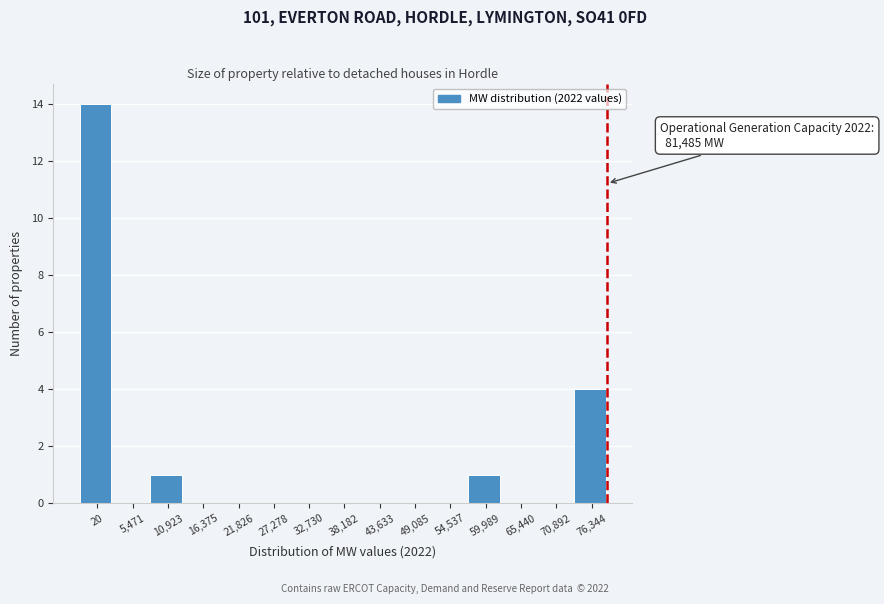

Reading left to right, list all the values displayed in this chart.

20=14	5,471=0	10,923=1	16,375=0	21,826=0	27,278=0	32,730=0	38,182=0	43,633=0	49,085=0	54,537=0	59,989=1	65,440=0	70,892=0	76,344=4